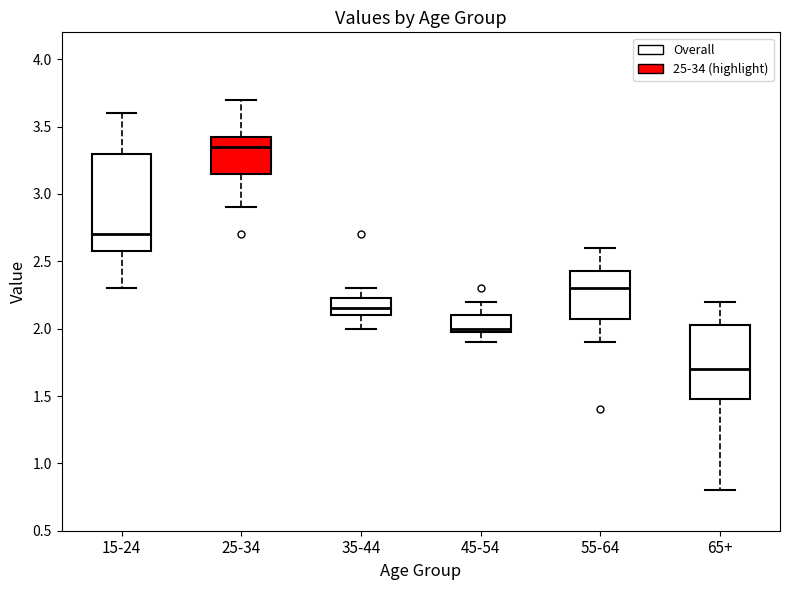

Reading left to right, read every box against the y-axis: the position of its median line, the range the box covers, and the ends of its whiskers. The values are not printed on the chart, so give them approximately, as read against the axis.

15-24: median 2.70, box 2.60 to 3.30, whiskers 2.30 to 3.60
25-34: median 3.35, box 3.15 to 3.45, whiskers 2.90 to 3.70
35-44: median 2.15, box 2.10 to 2.25, whiskers 2.00 to 2.30
45-54: median 2.00 (just above the box's lower edge), box 2.00 to 2.10, whiskers 1.90 to 2.20
55-64: median 2.30, box 2.10 to 2.45, whiskers 1.90 to 2.60
65+: median 1.70, box 1.50 to 2.05, whiskers 0.80 to 2.20